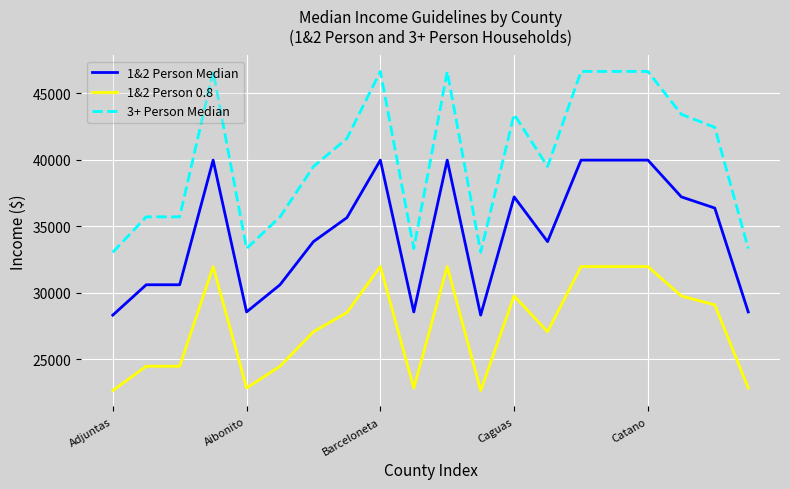

True or false: 1&2 Person Median and 1&2 Person 0.8 cross at least once.

False